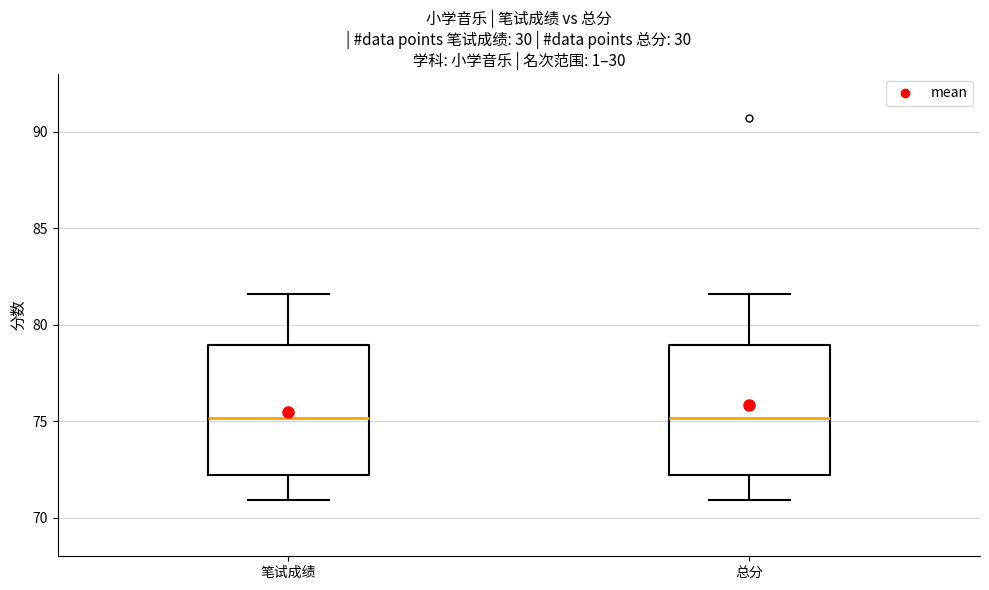

Reading left to right, read every box against the y-axis: the position of its median line, the range the box covers, and the ends of its whiskers. The values are not printed on the chart, so give them approximately, as read against the axis.

笔试成绩: median 75.0, box 72.0 to 79.0, whiskers 71.0 to 81.5
总分: median 75.0, box 72.0 to 79.0, whiskers 71.0 to 81.5